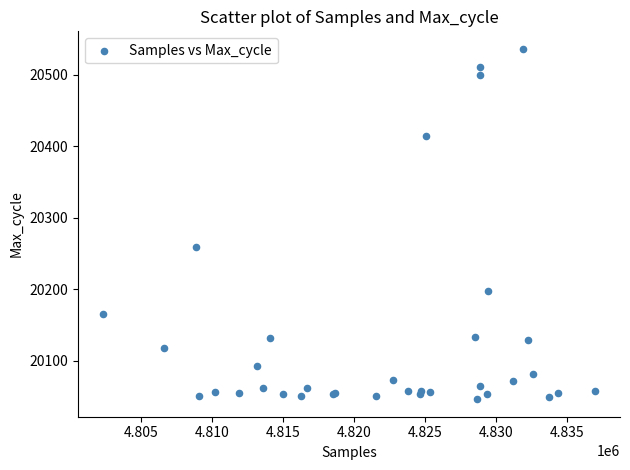

What Y value in the scatter plot is closest to 20291?

20259